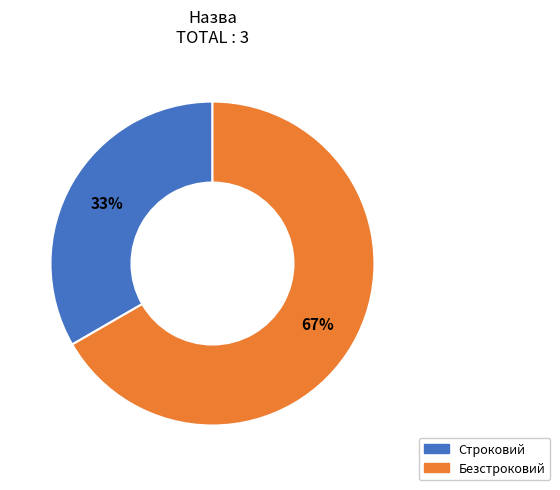

Combined, do Строковий and Безстроковий account for over 50%?

Yes